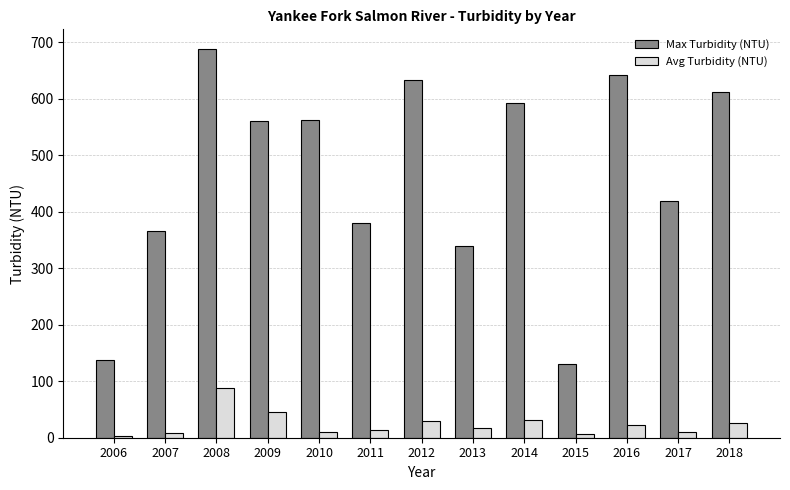

Is it true that Max Turbidity (NTU) equals 226.1 at 2015?

False